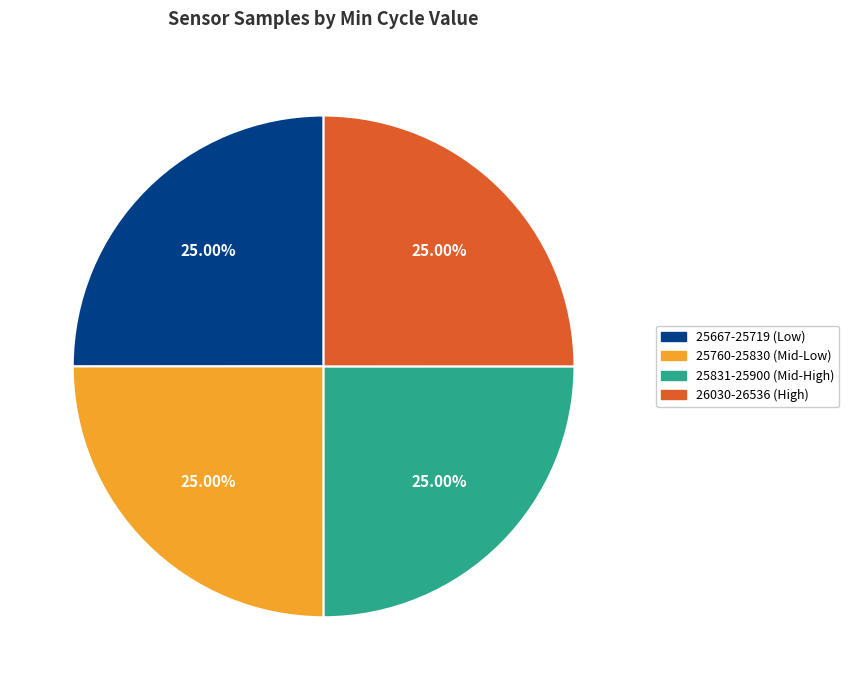

Is 26030-26536 (High) the majority of the pie?

No